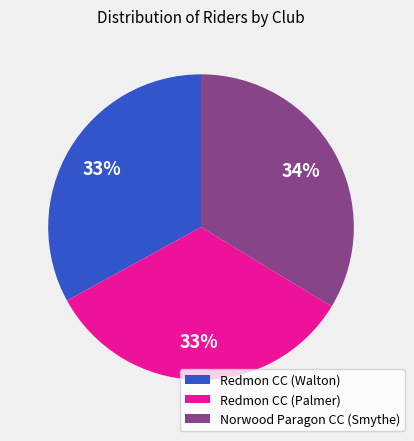

To the nearest percent, what is the combined percentage of Redmon CC (Walton) and Norwood Paragon CC (Smythe)?

67%